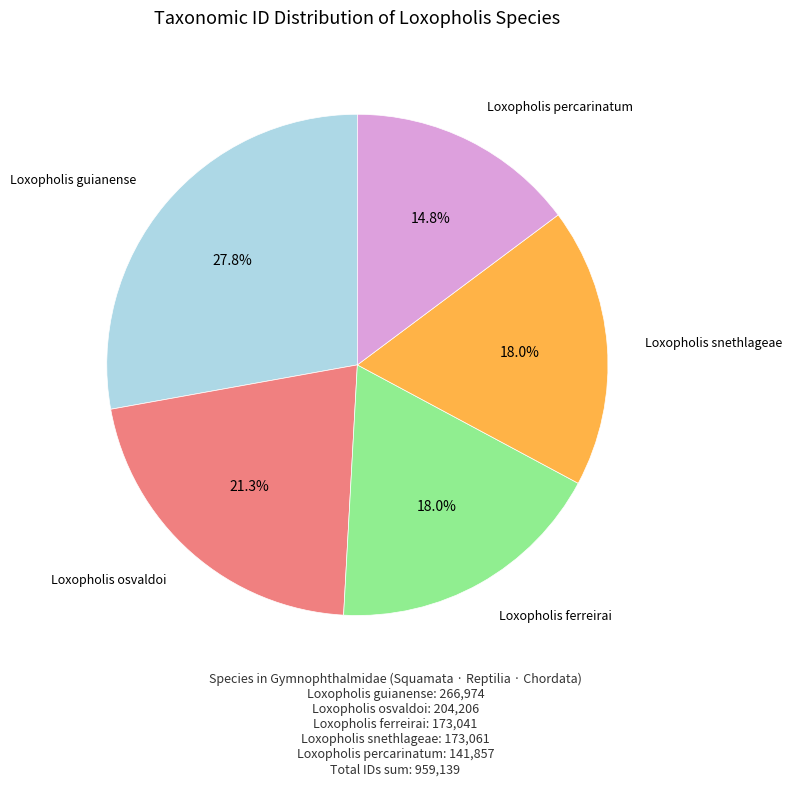

Does any single category account for the majority?

No